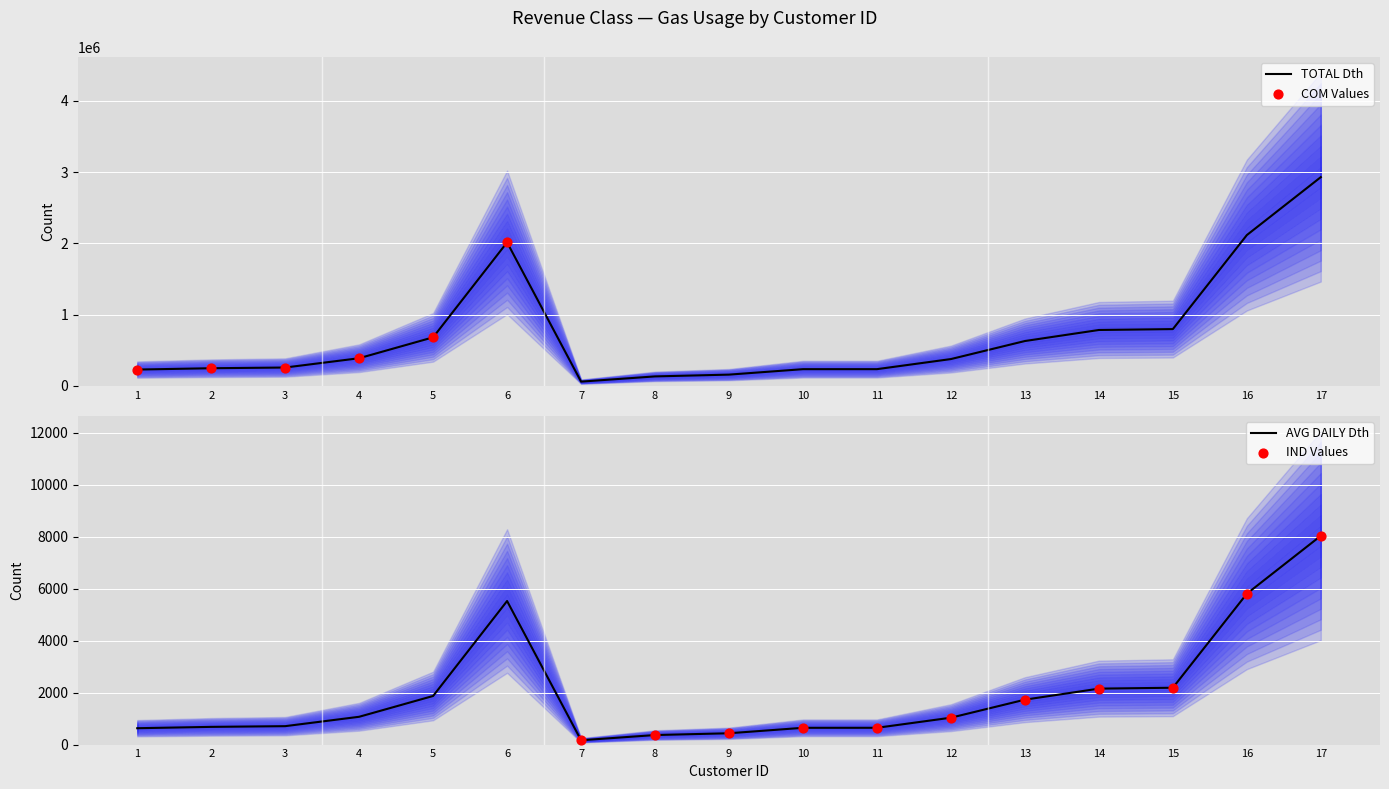

At how many categories does at least one series exceed 1627465?

3